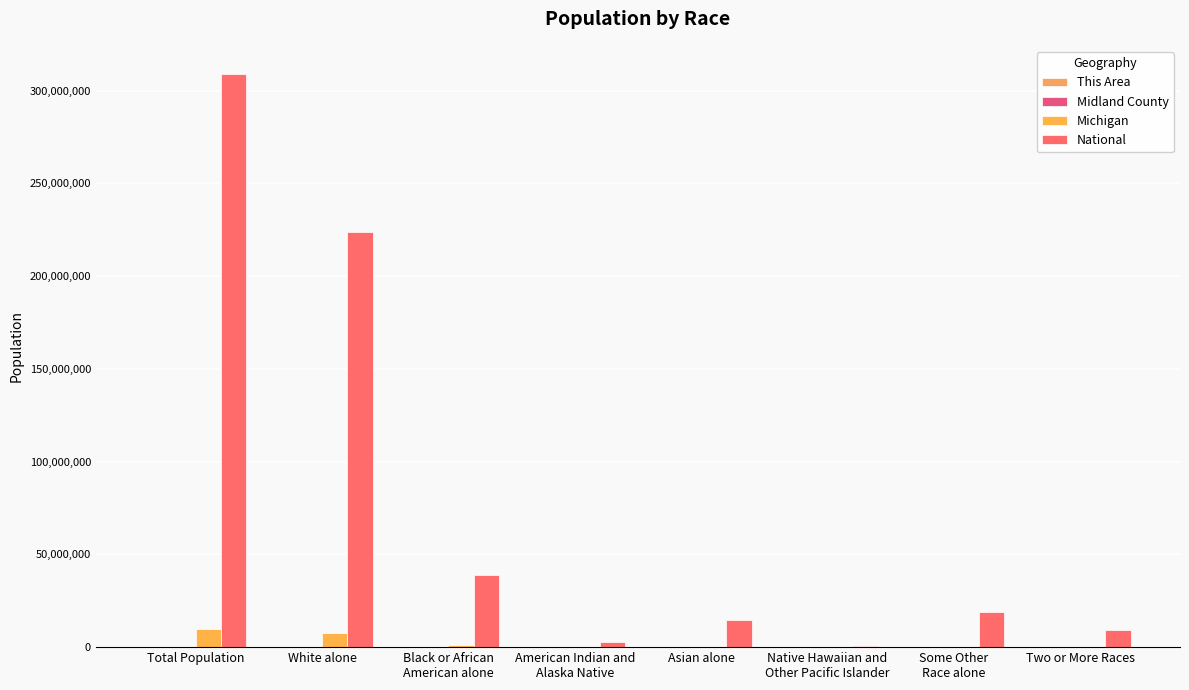

What is the sum of the This Area values at Asian alone and Two or More Races?

78